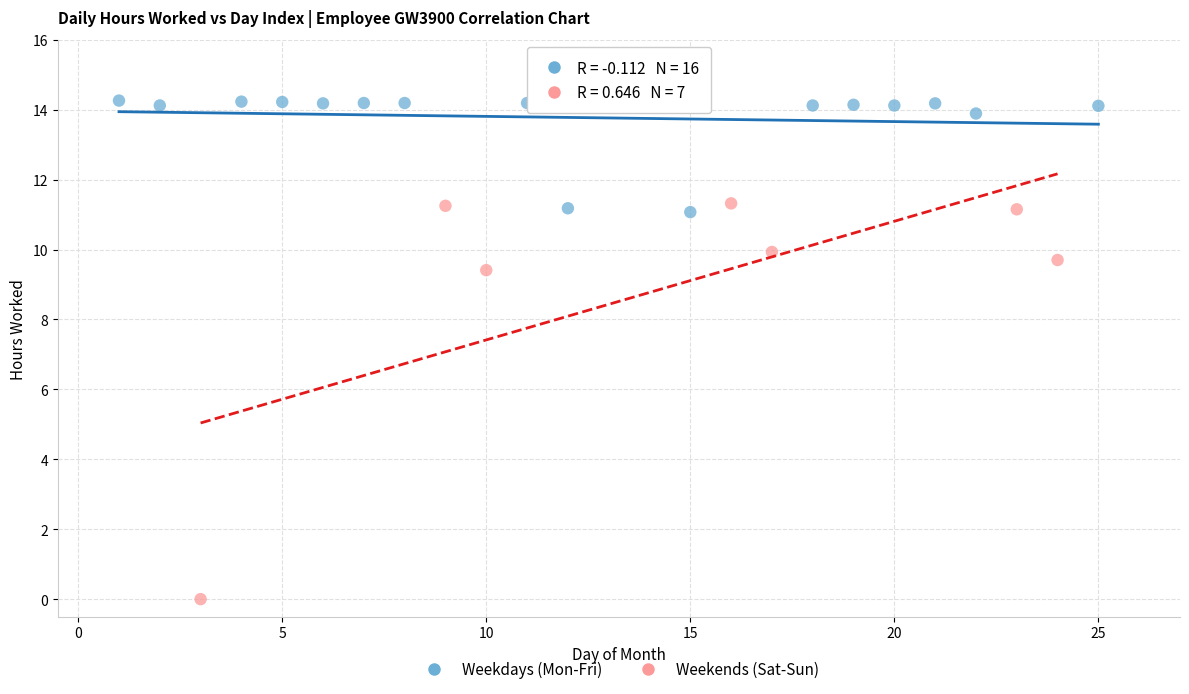

Which series contains the lowest Y value?

Weekends (Sat-Sun)